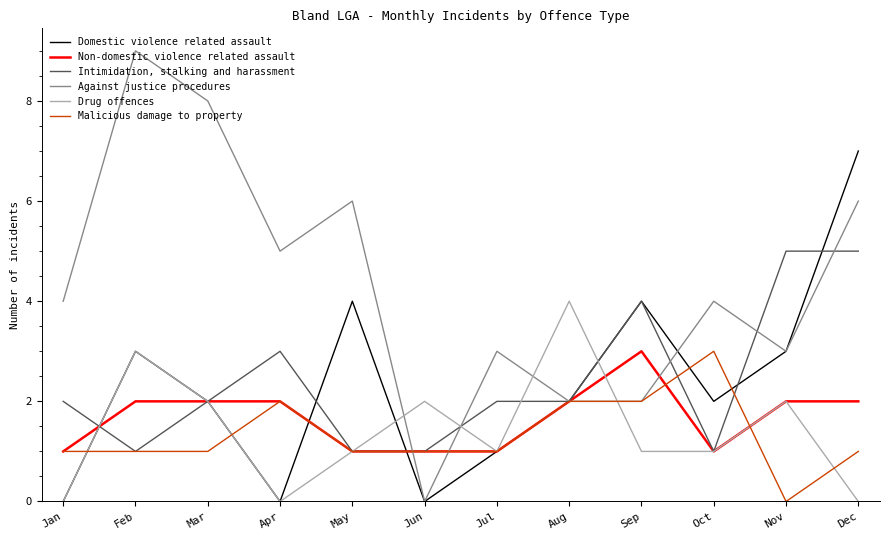

True or false: Drug offences has a value of 4 at Feb.

False